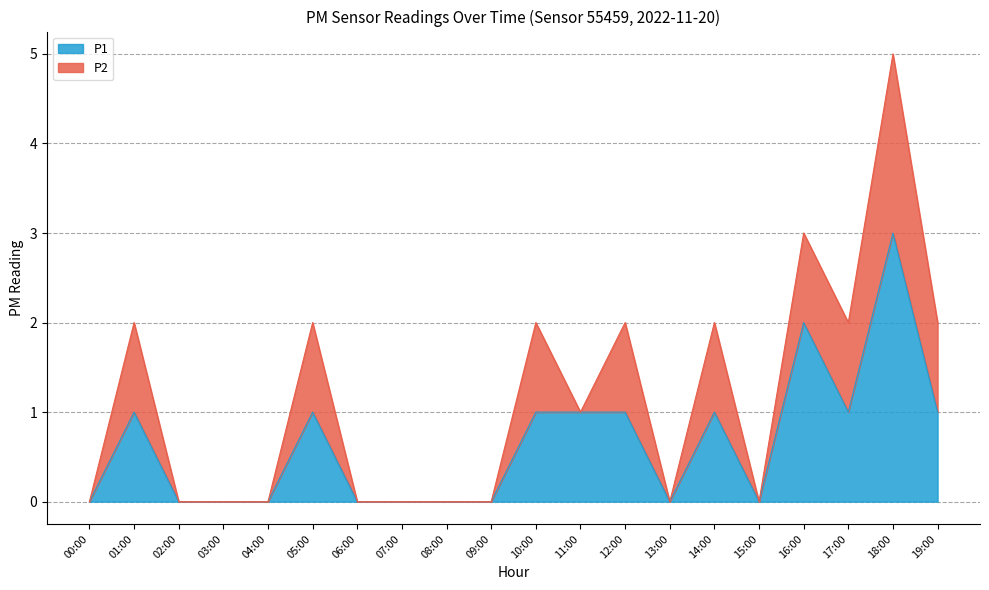

Reading right to left, what are all the values shown in this chart?

1	3	1	2	0	1	0	1	1	1	0	0	0	0	1	0	0	0	1	0